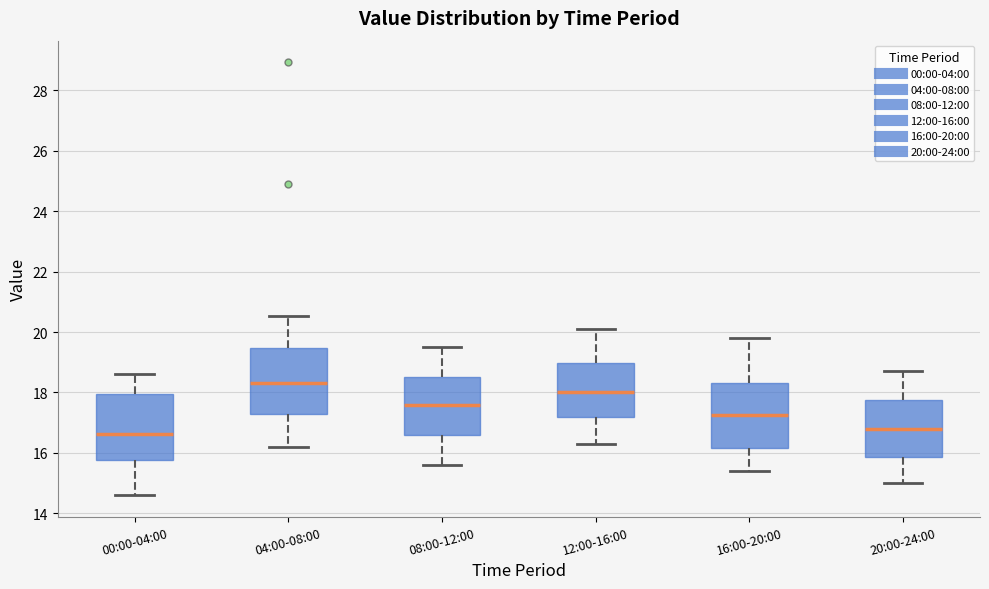

Reading left to right, read every box against the y-axis: the position of its median line, the range the box covers, and the ends of its whiskers. The values are not printed on the chart, so give them approximately, as read against the axis.

00:00-04:00: median 16.6, box 15.8 to 18.0, whiskers 14.6 to 18.6
04:00-08:00: median 18.4, box 17.2 to 19.4, whiskers 16.2 to 20.6
08:00-12:00: median 17.6, box 16.6 to 18.6, whiskers 15.6 to 19.6
12:00-16:00: median 18.0, box 17.2 to 19.0, whiskers 16.4 to 20.2
16:00-20:00: median 17.2, box 16.2 to 18.4, whiskers 15.4 to 19.8
20:00-24:00: median 16.8, box 15.8 to 17.8, whiskers 15.0 to 18.8